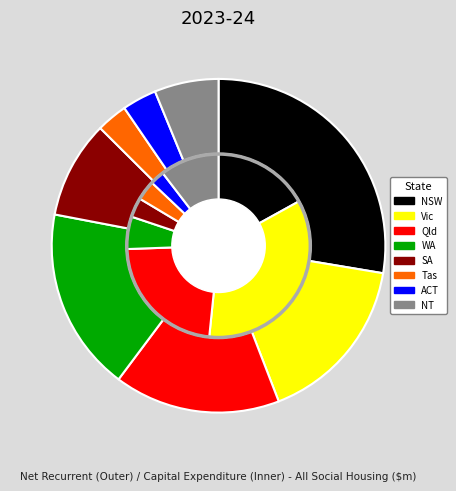

The NSW slice represents 18% of the pie. True or false?

False